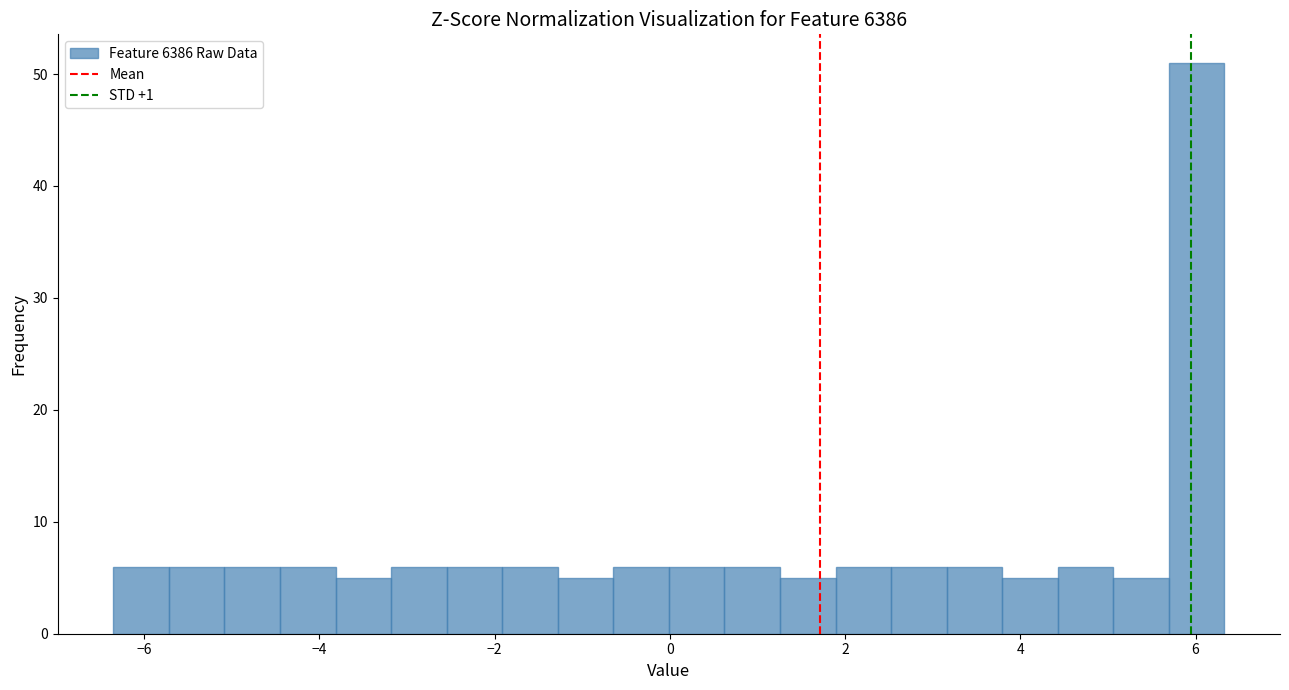

Around what value on the x-axis is the tallest bar? Give the approximate position of its centre, as read against the axis.

6.0